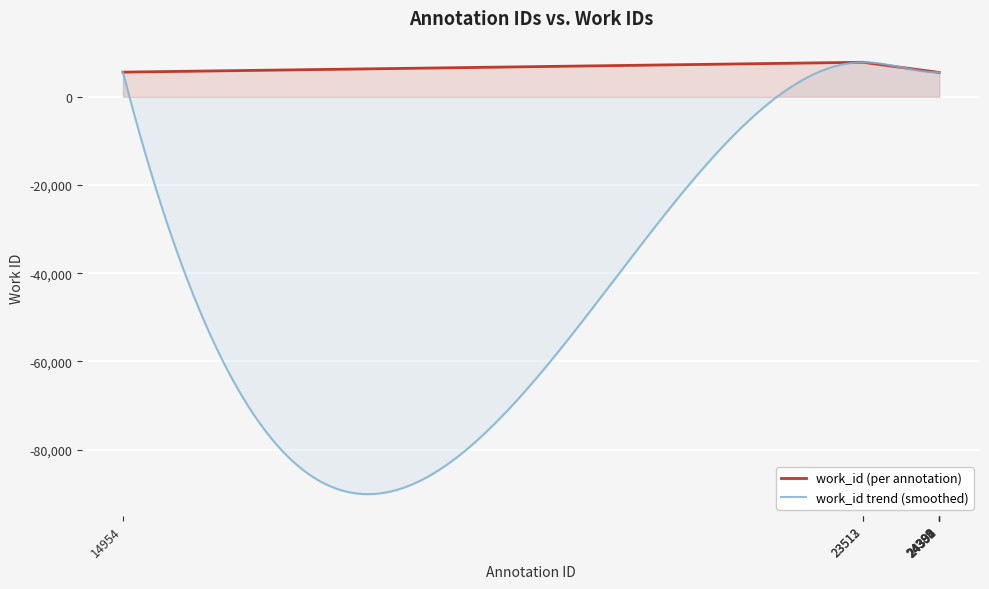

What is the difference between the maximum and second lowest values?

2295